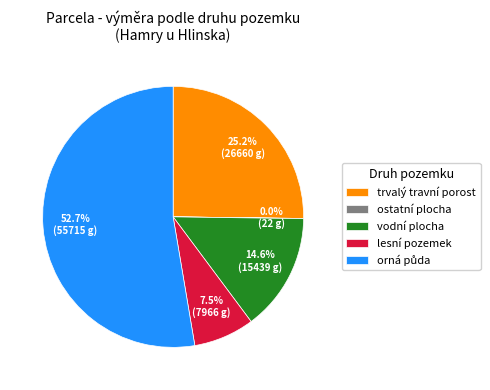

How much of the chart is everything except lesní pozemek?

92.5%